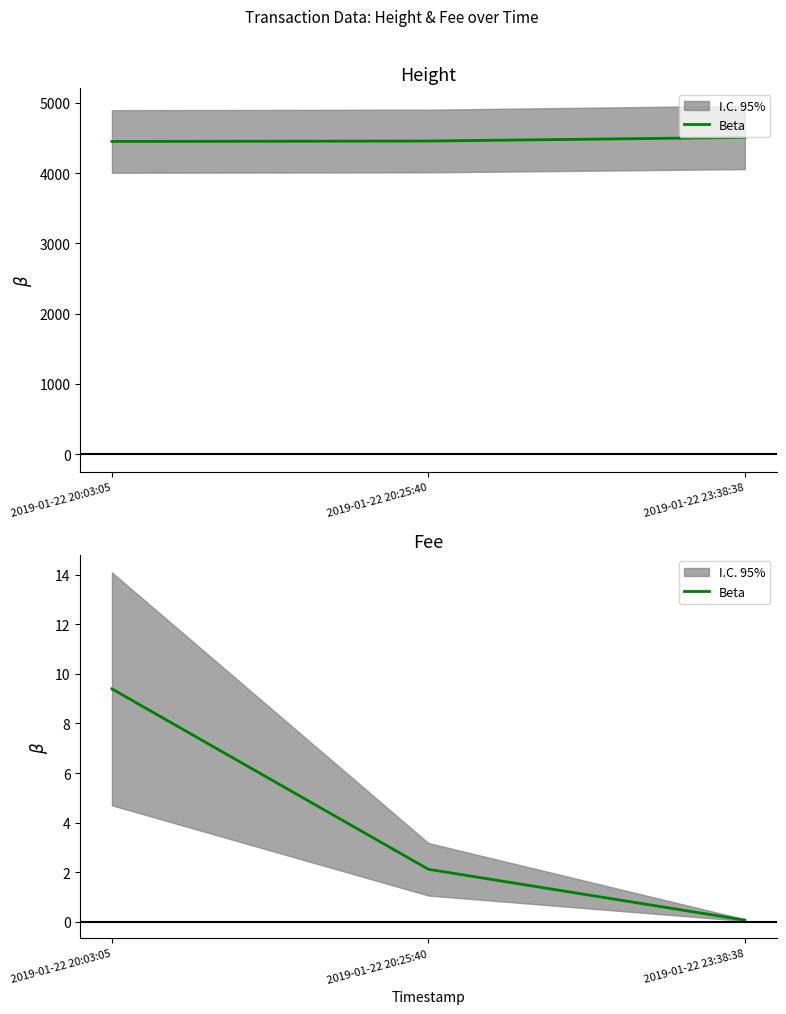

How many lines are shown in the chart?

1